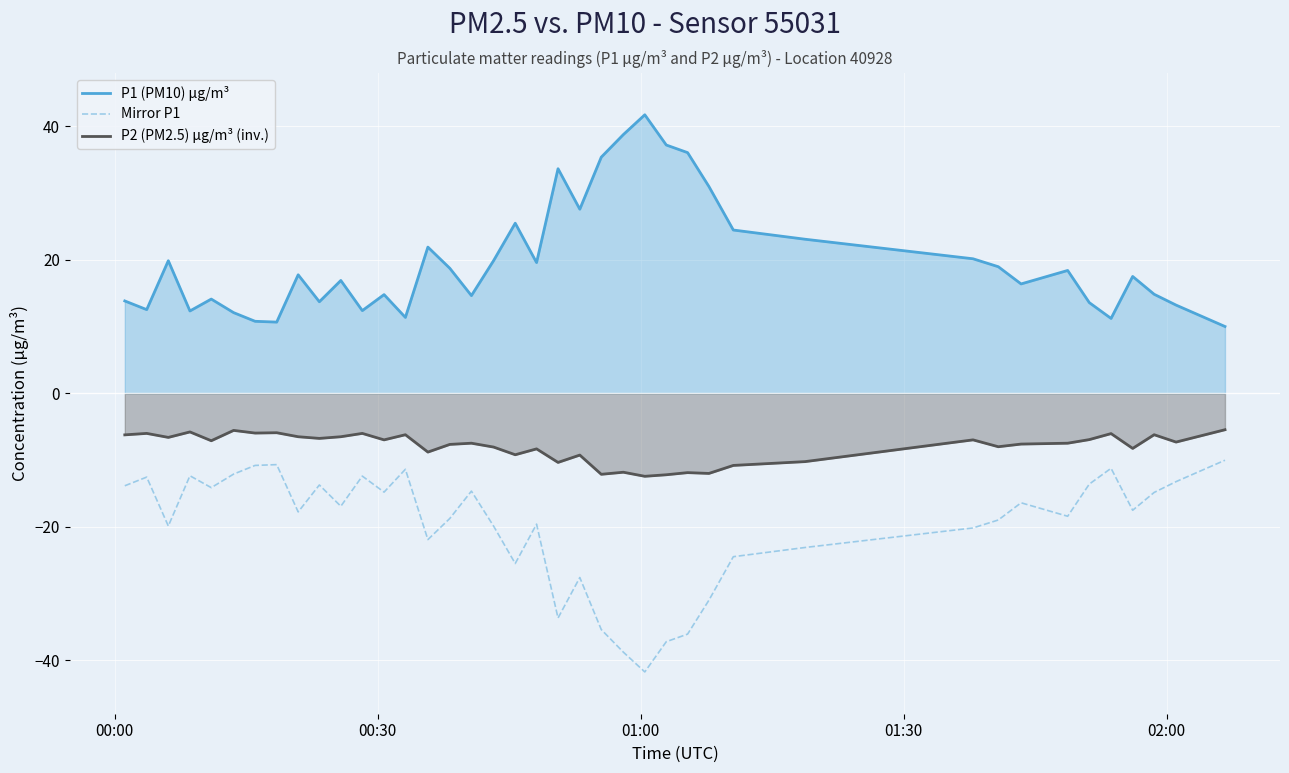

True or false: P2 (PM2.5) µg/m³ (inv.) has more than 0 points higher than both neighbors.

True